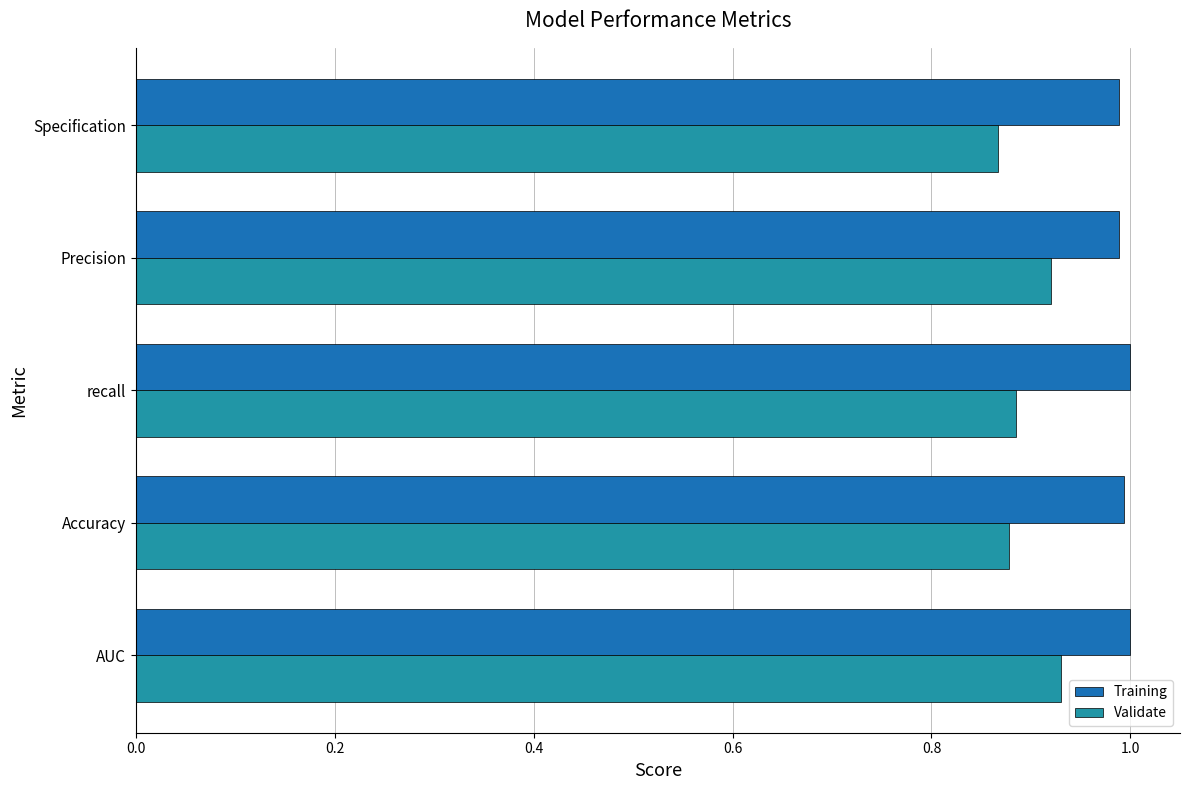

The value of Validate at Specification is 1.3. True or false?

False